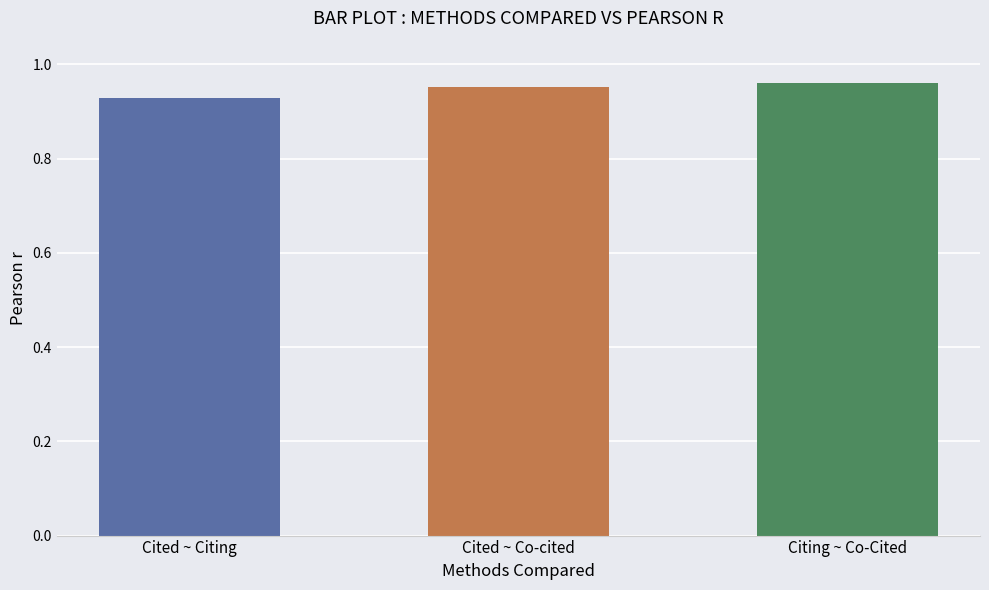

Which label corresponds to the smallest value in the chart?

Cited ~ Citing